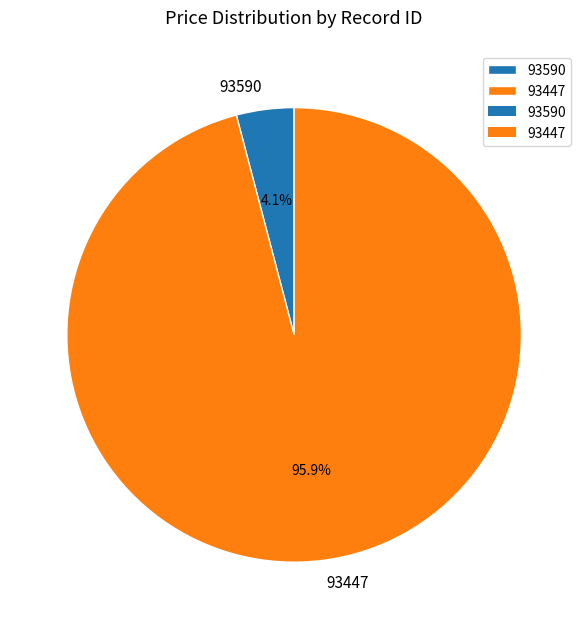

What percentage is the 93590 slice, to the nearest percent?

4%